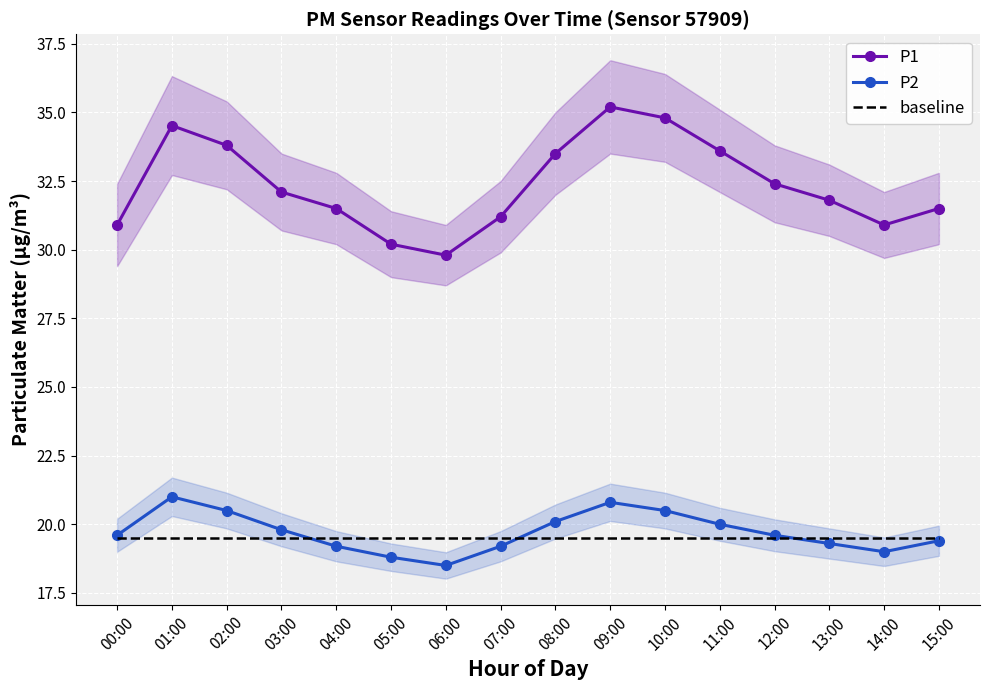

Is this an area chart (filled region under the line)?

No